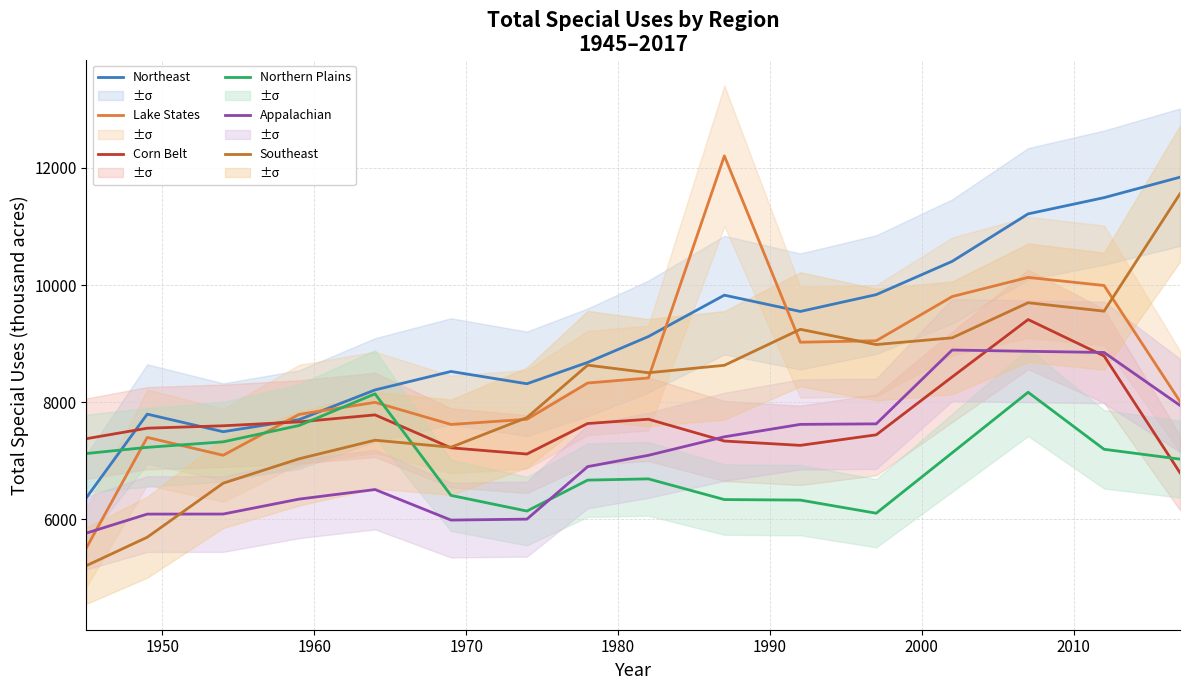

Does the chart have visible grid lines?

Yes